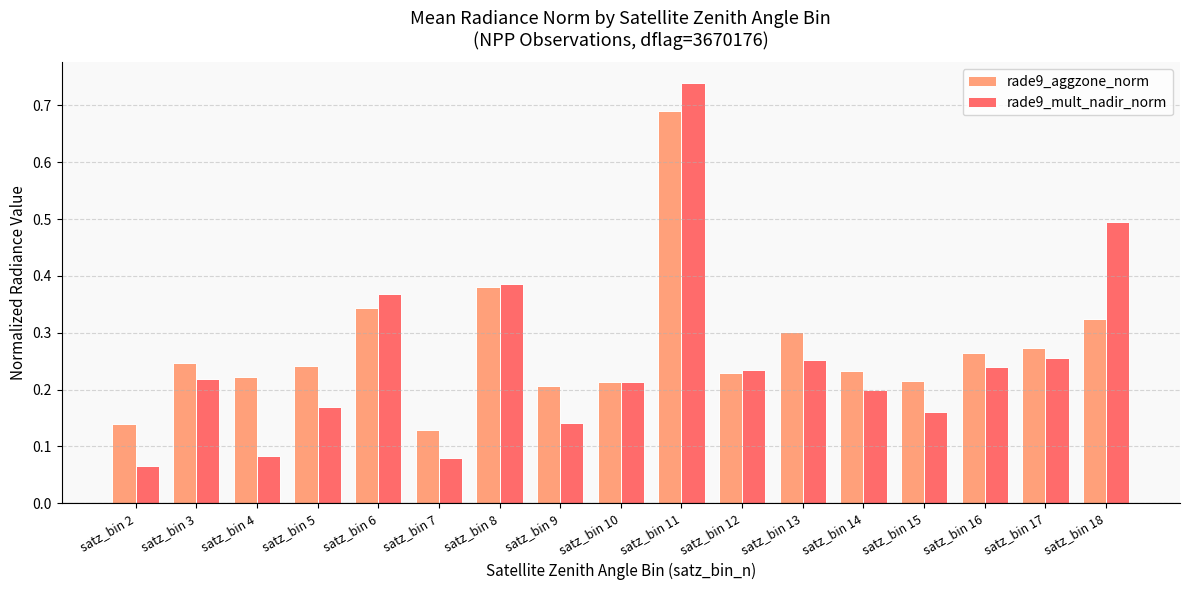

Which series has the widest spread of values?

rade9_mult_nadir_norm